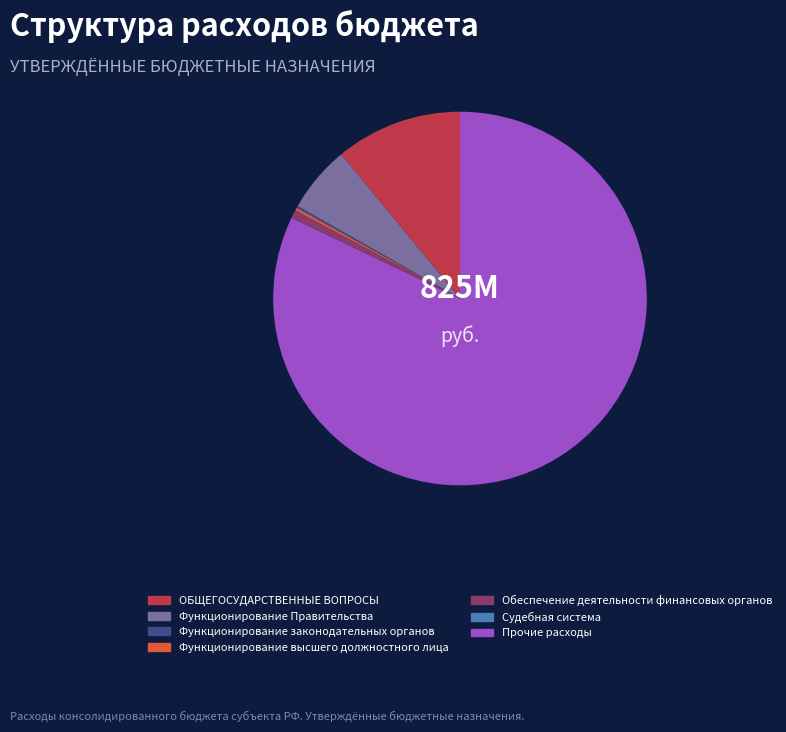

Is it true that Обеспечение деятельности финансовых органов is 11% of the pie?

False